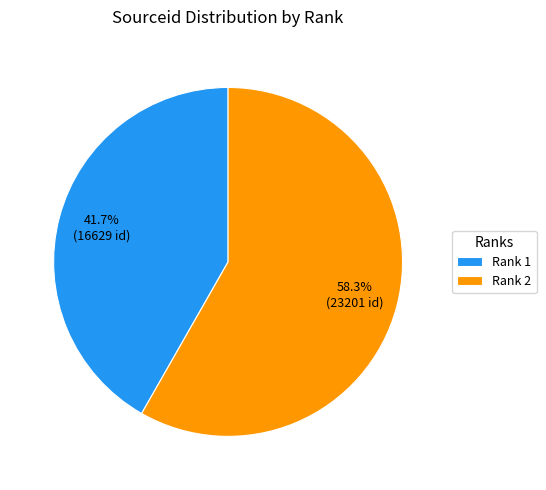

What percentage is NOT represented by Rank 1?

58.3%